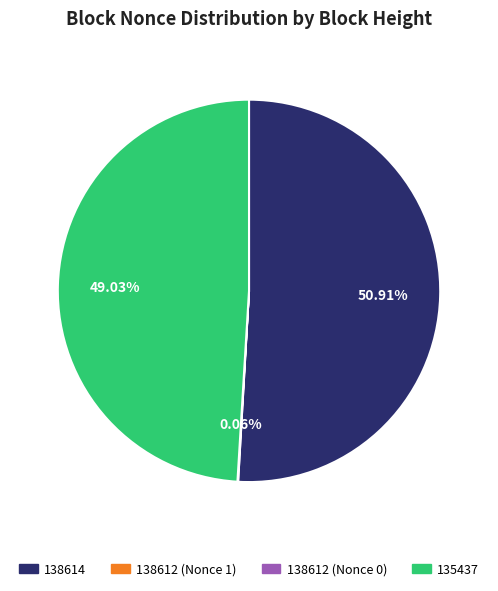

To the nearest percent, what is the difference between the largest and smallest slice percentages?

51%